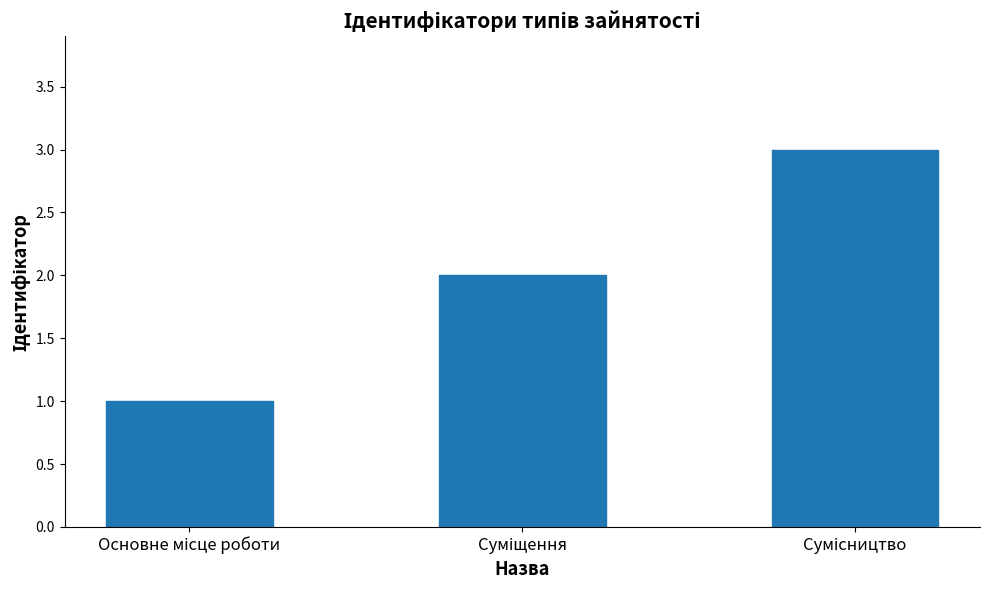

How many bars are there in total?

3